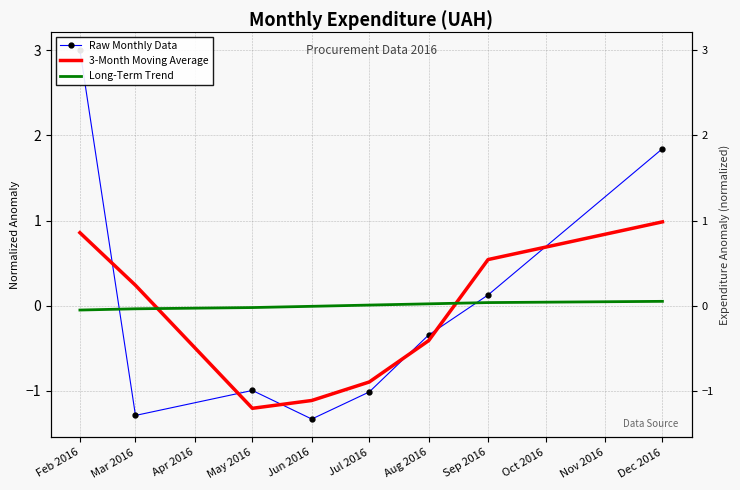

What is the difference between the maximum and minimum values in the 3-Month Moving Average series?

2.2